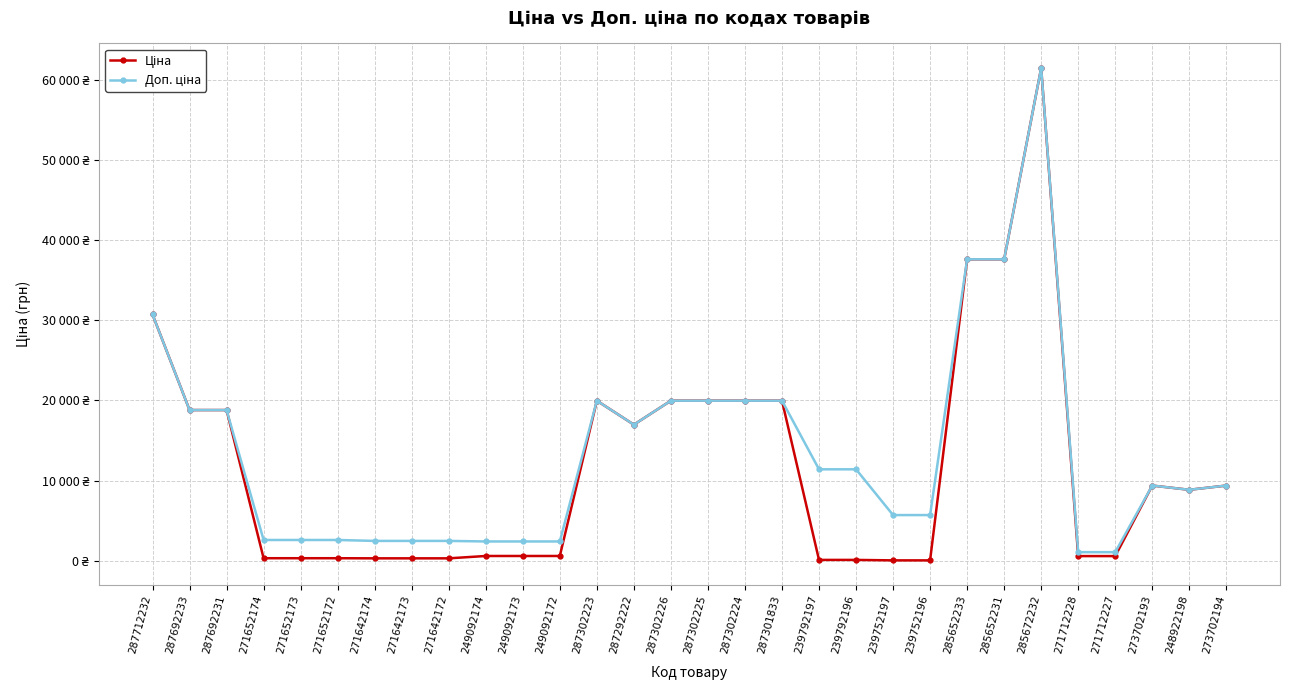

Where is the first local maximum for Ціна?

287302223